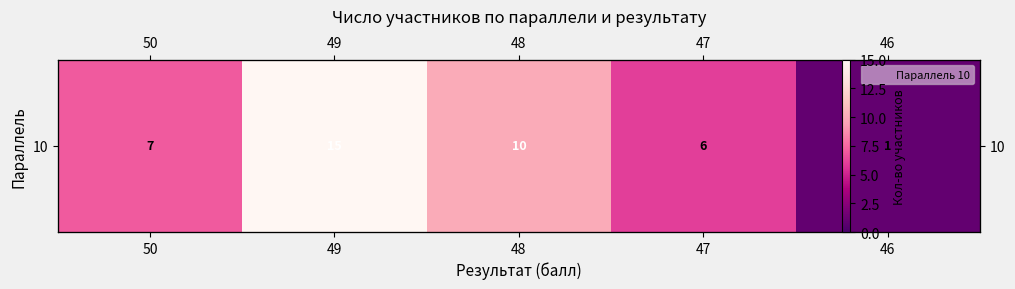

Is it true that the value at 49 is 15?

True